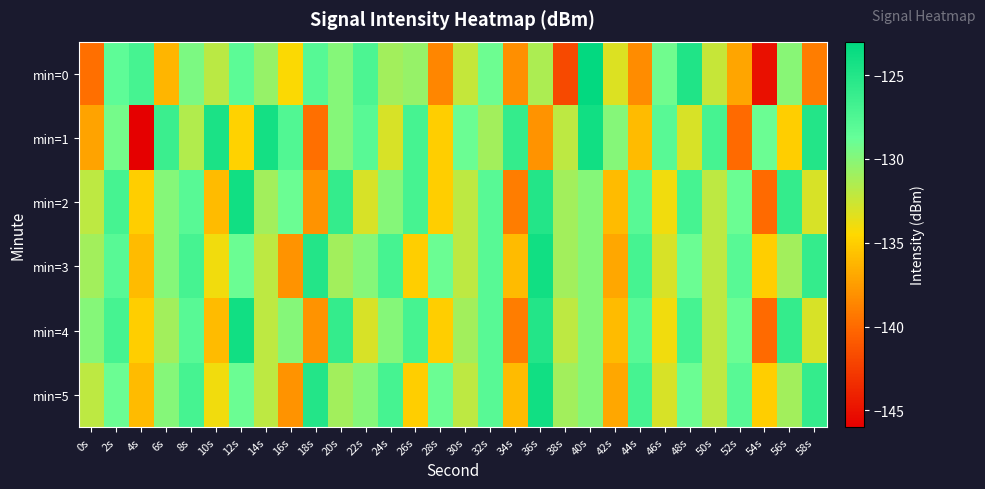

What is the maximum value shown in the chart?

-123.2